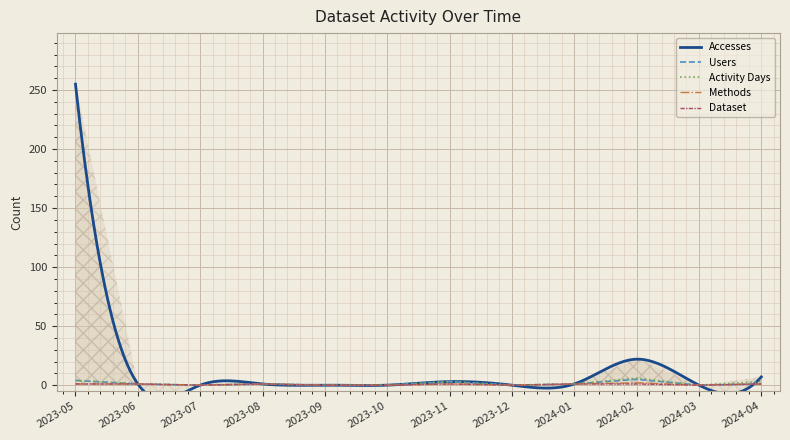

What is the difference between the maximum and minimum values in the Activity Days series?

6